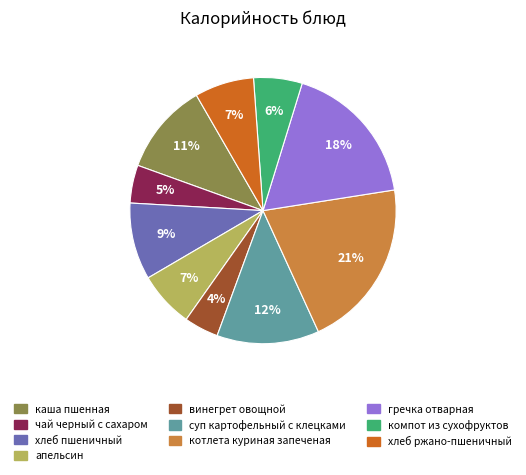

Approximately how many times larger is the value at каша пшенная compared to хлеб пшеничный?

1.2